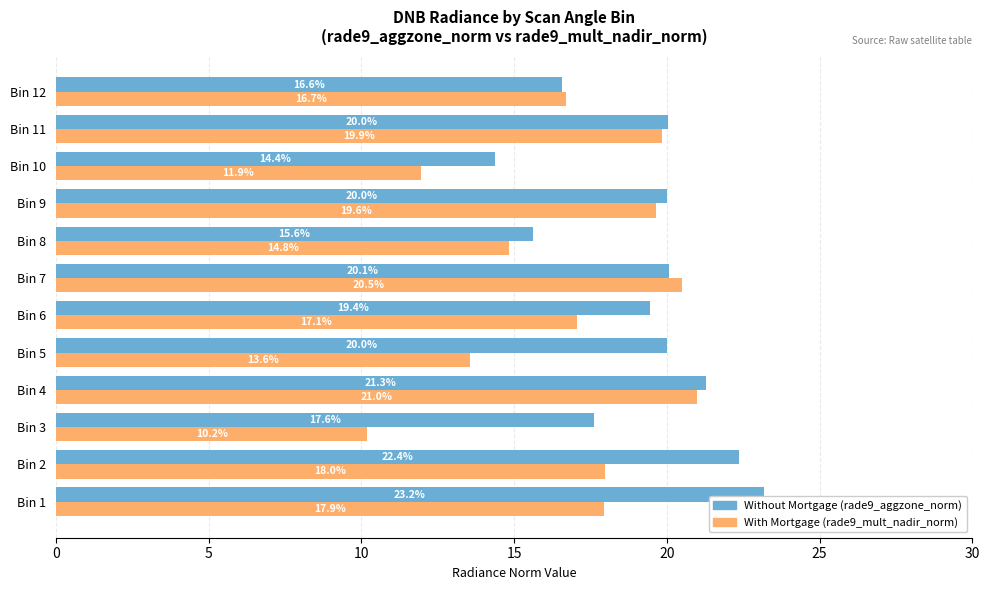

At which category is the sum across all series the highest?

Bin 4